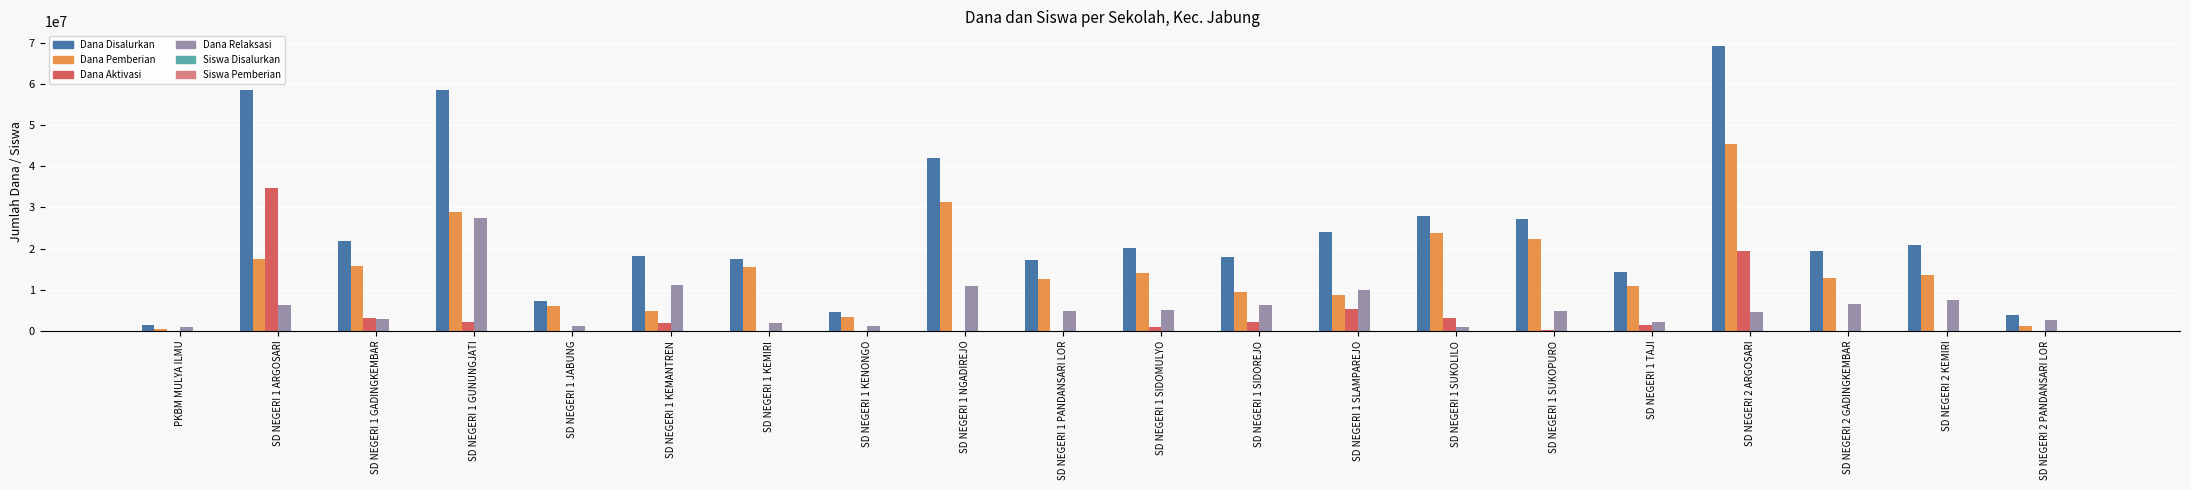

At which category is the sum across all series the highest?

SD NEGERI 2 ARGOSARI